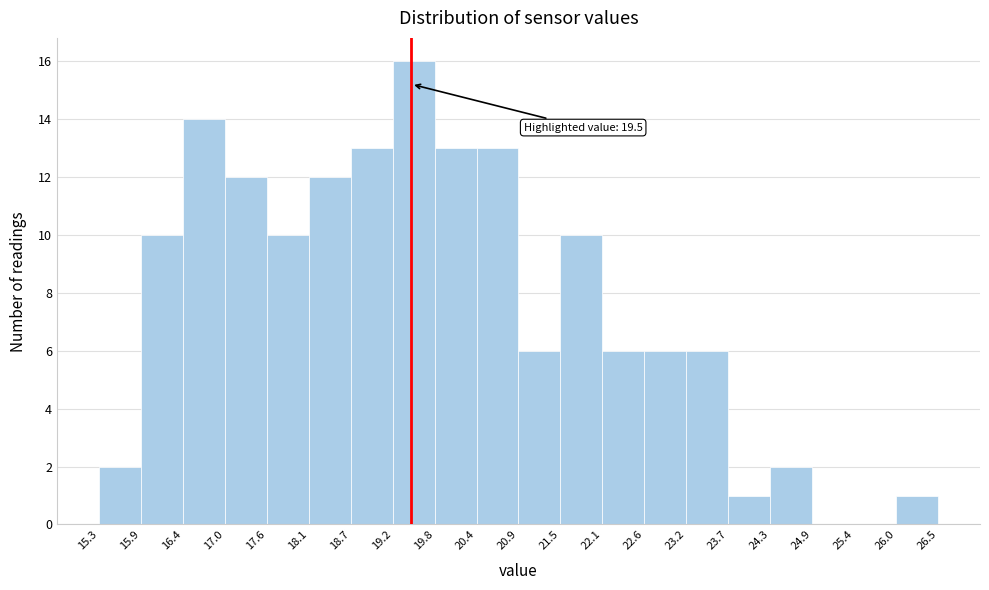

Which range on the x-axis has the tallest bar?

19.2 to 19.8